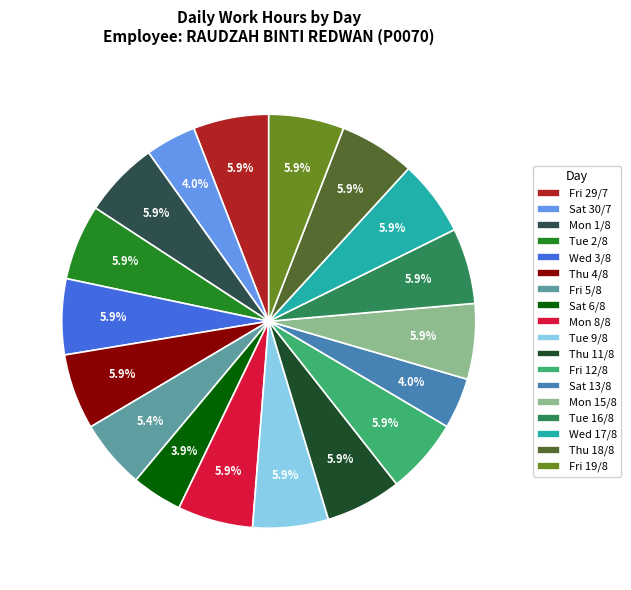

What is the ratio of the value at Sat 13/8 to the value at Thu 18/8?

0.7